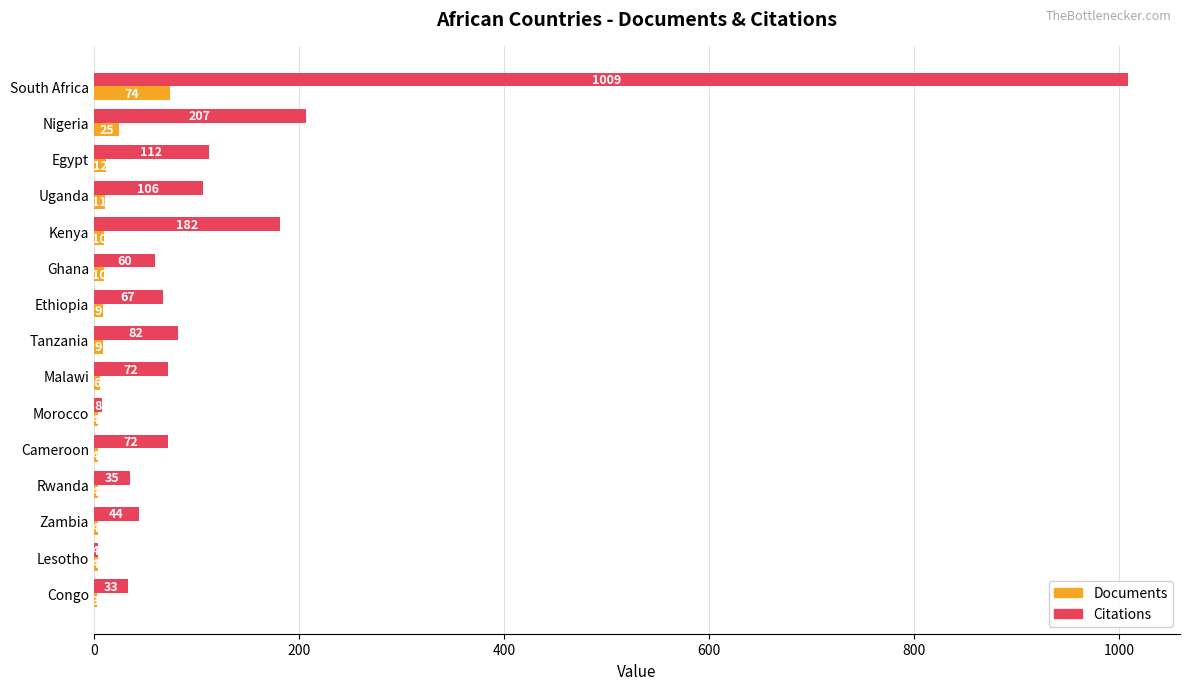

What is the highest value of the Citations series?

1009